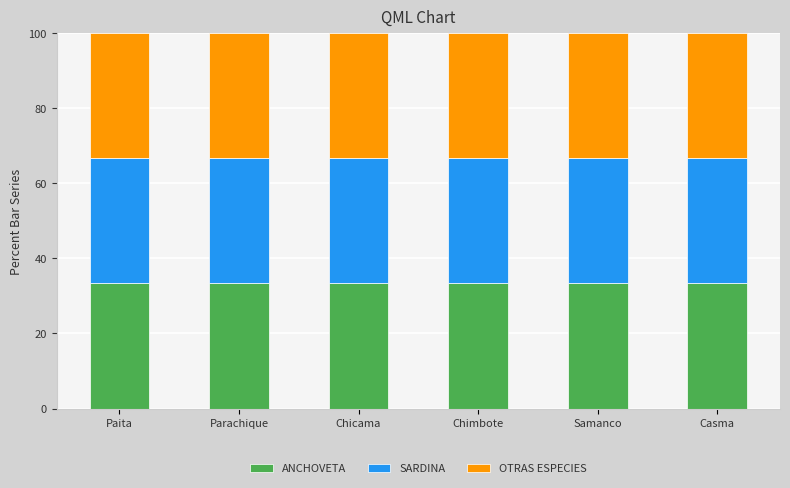

What is the total value across all series at Parachique?

100.0